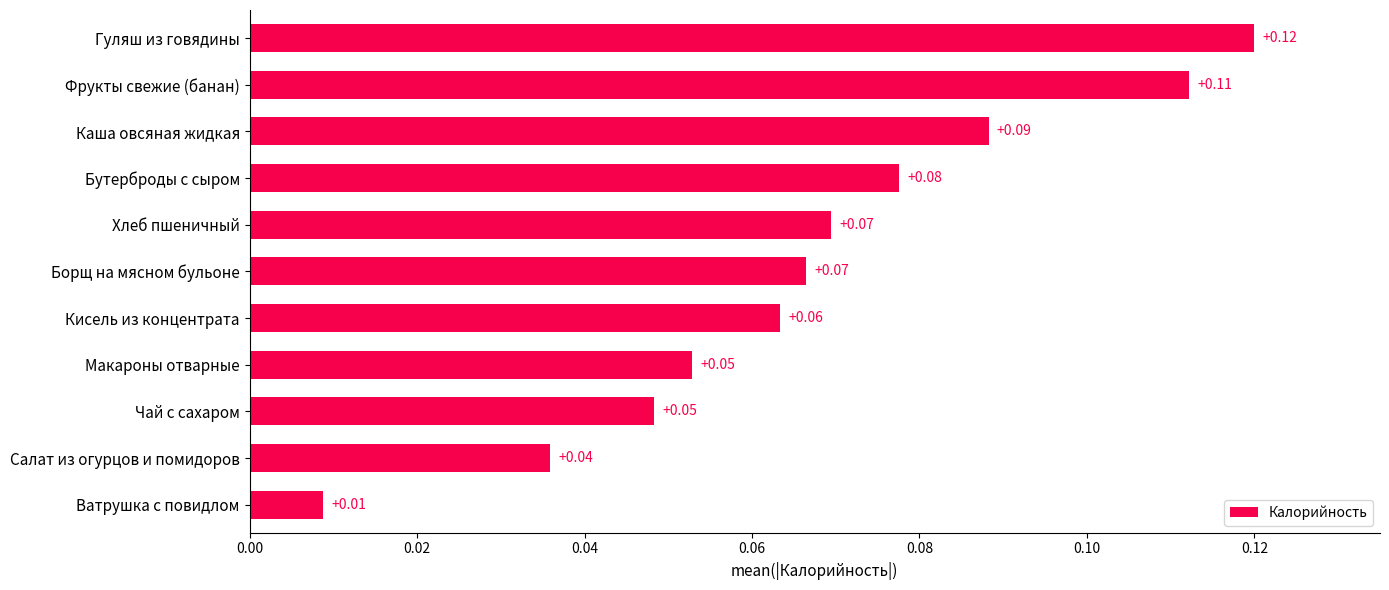

What is the label of the 9th bar from the top?

Чай с сахаром